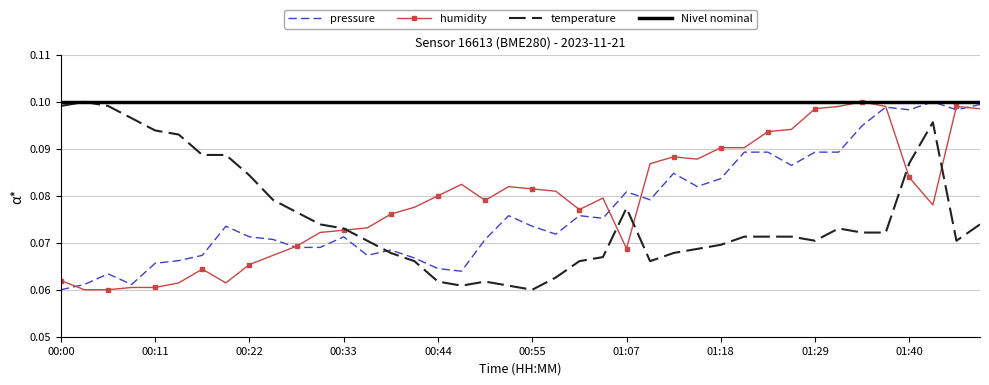

Which series ends up on top after the final intersection of pressure and temperature?

pressure